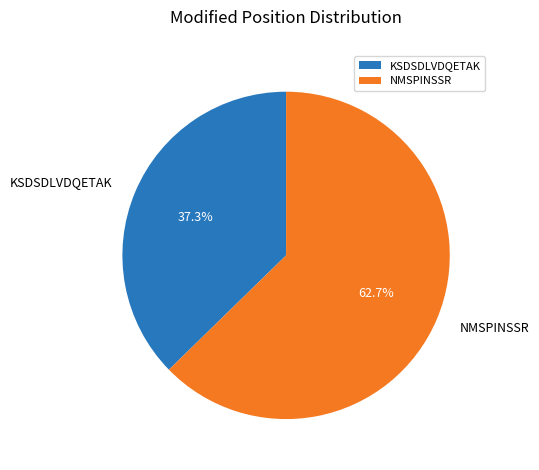

Is the sum of KSDSDLVDQETAK and NMSPINSSR greater than half?

Yes